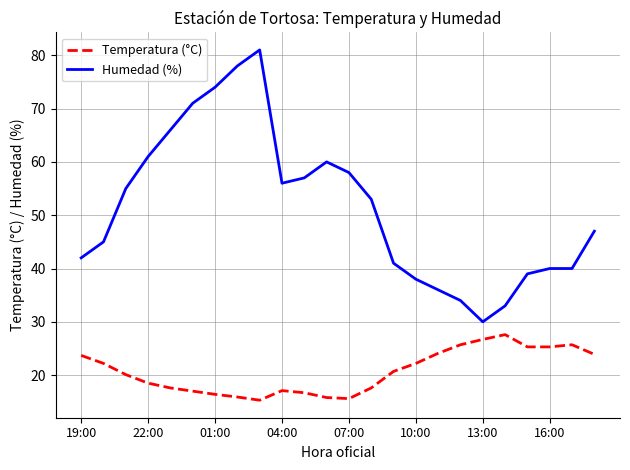

Which series has the widest spread of values?

Humedad (%)